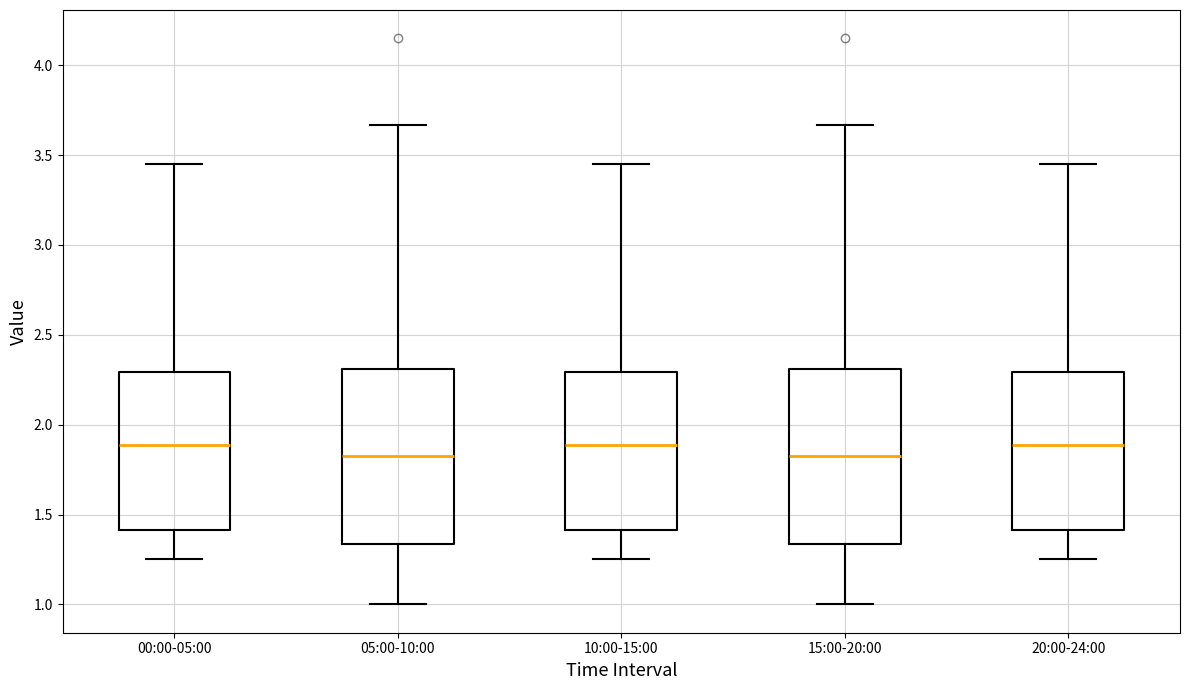

Reading left to right, transcribe this box plot: for each box, give where its median line is, the range the box spans, and where its two whiskers end, as read against the y-axis. The values are not printed on the chart, so give them approximately, as read against the axis.

00:00-05:00: median 1.90, box 1.40 to 2.30, whiskers 1.25 to 3.45
05:00-10:00: median 1.85, box 1.35 to 2.30, whiskers 1.00 to 3.65
10:00-15:00: median 1.90, box 1.40 to 2.30, whiskers 1.25 to 3.45
15:00-20:00: median 1.85, box 1.35 to 2.30, whiskers 1.00 to 3.65
20:00-24:00: median 1.90, box 1.40 to 2.30, whiskers 1.25 to 3.45